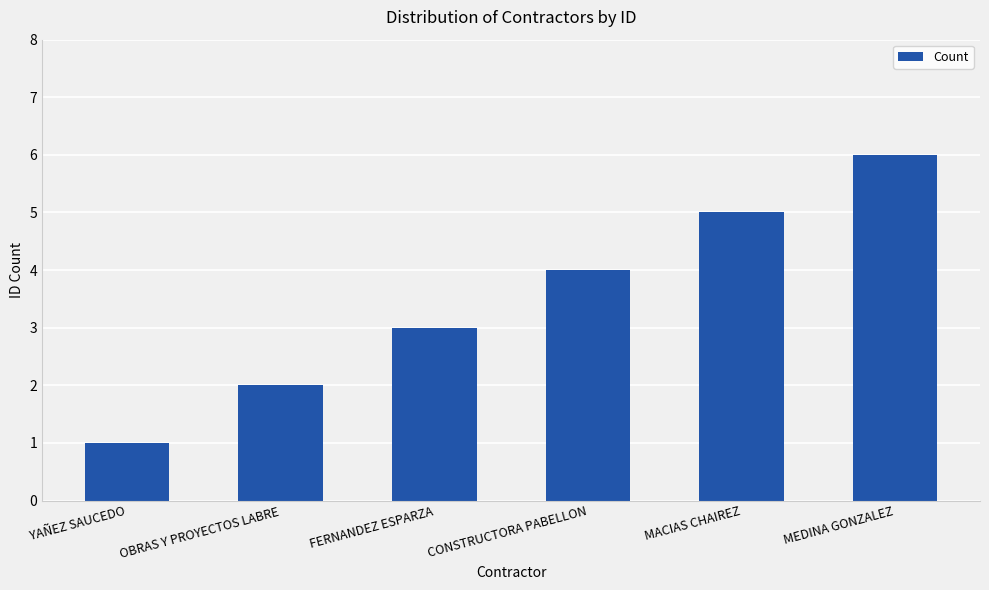

What is the approximate value at MEDINA GONZALEZ?

6